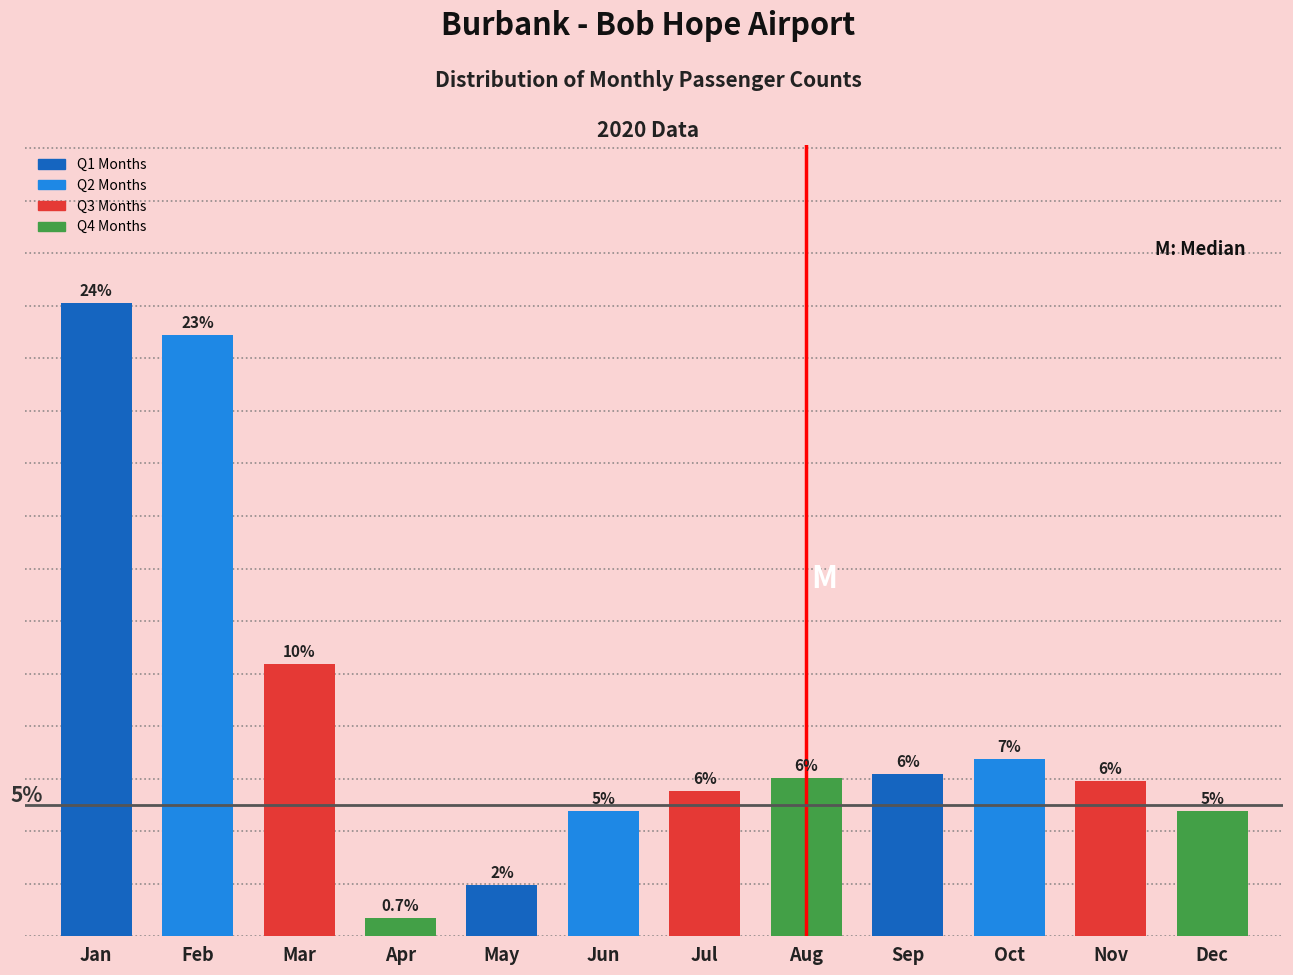

Which label corresponds to the largest value in the chart?

Jan